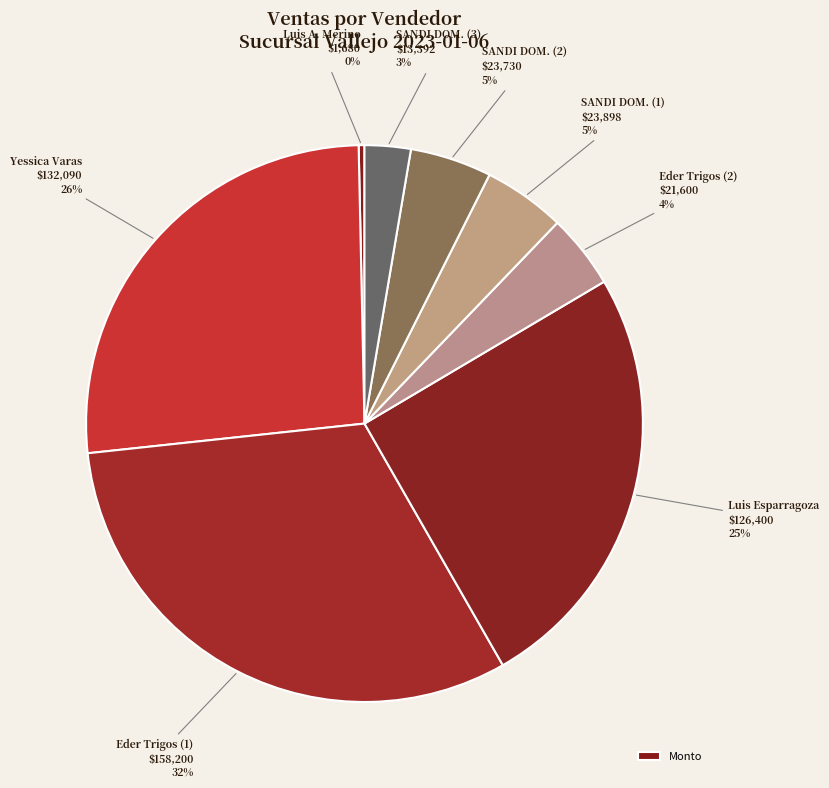

How many slices are in this pie chart?

8